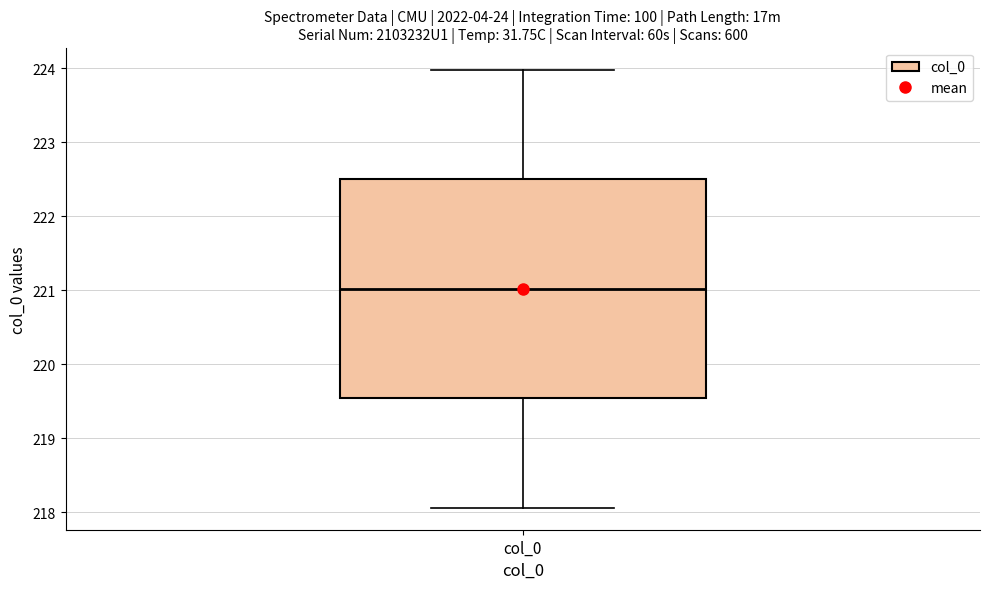

Where is the lower edge of the box for col_0 on the y-axis? The values are not printed on the chart, so give them approximately, as read against the axis.

219.5